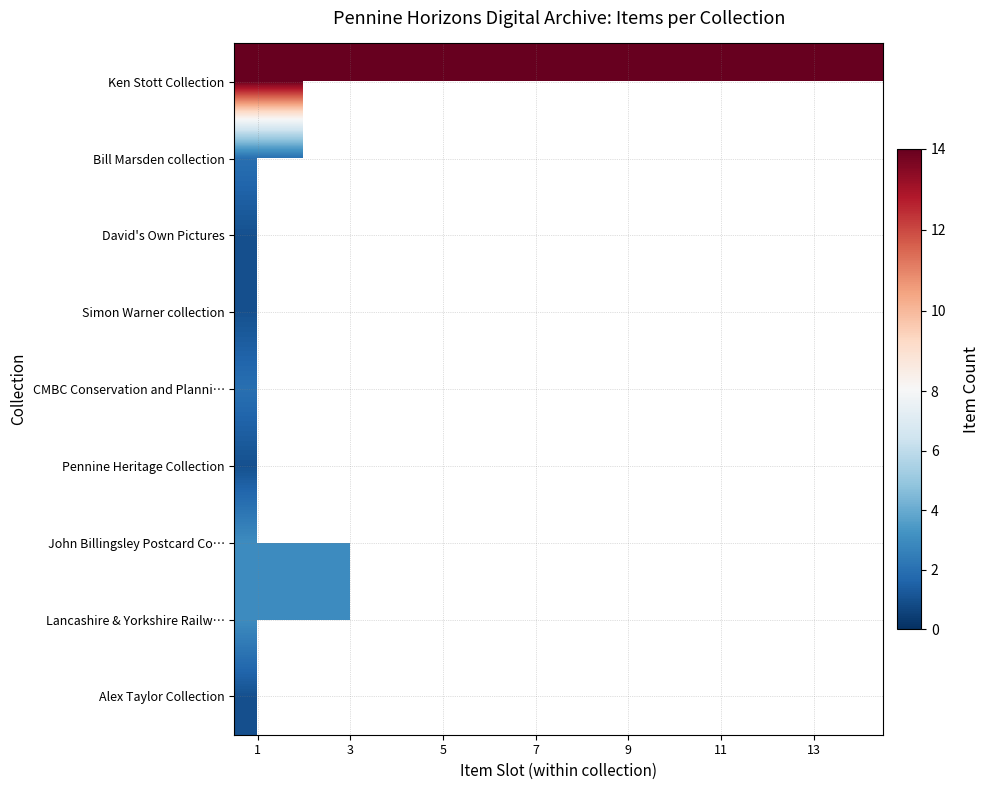

What is the minimum value shown in the chart?

1.0